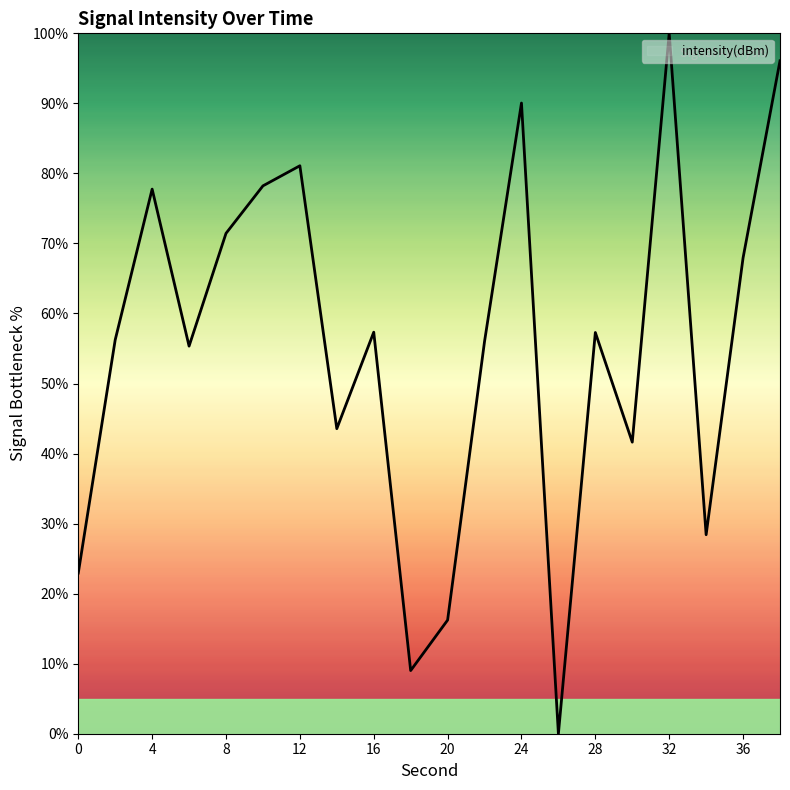

What is the average value?

55.3